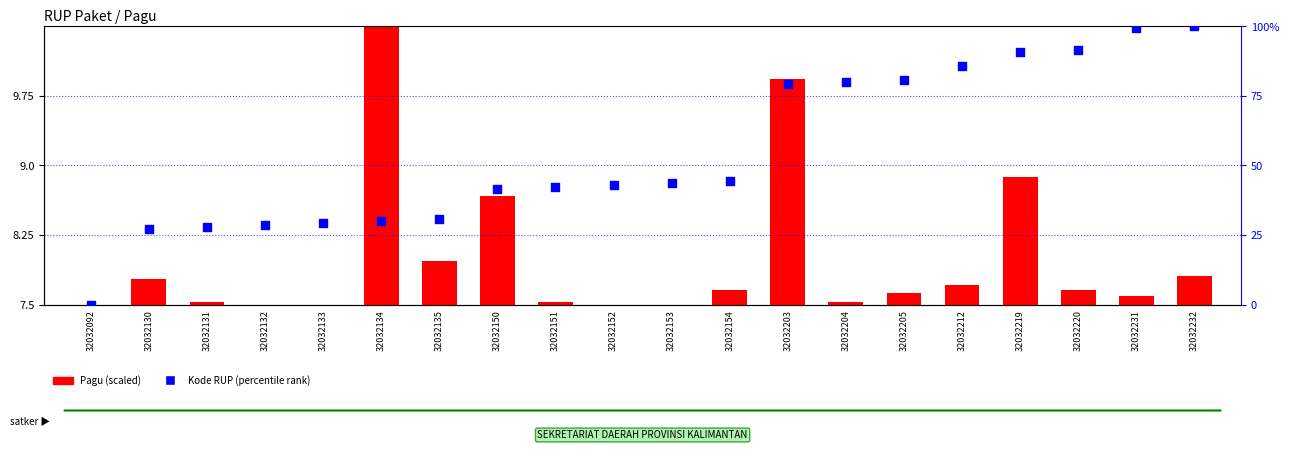

What is the change in value from 32032130 to 32032133?

+2.1